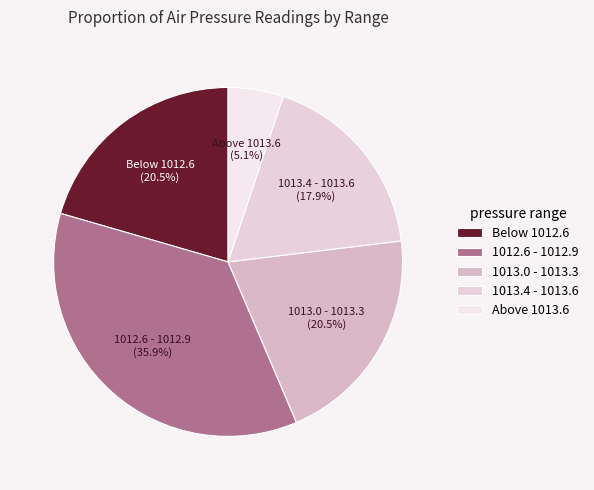

Which slice is the smallest?

Above 1013.6